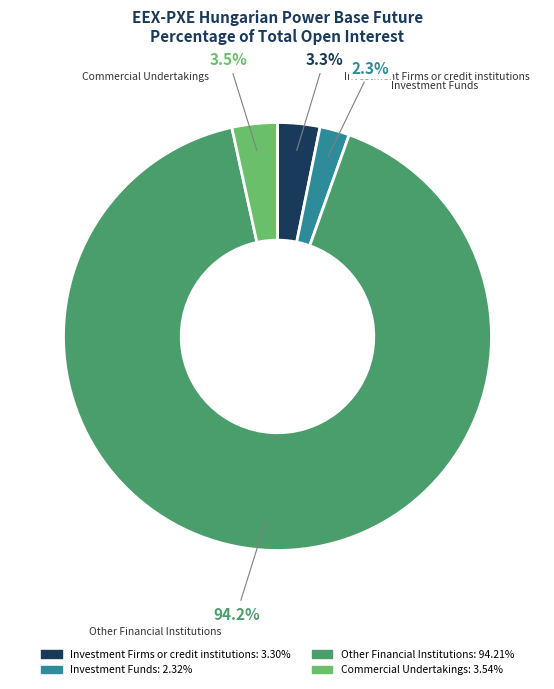

What is the majority slice?

Other Financial Institutions